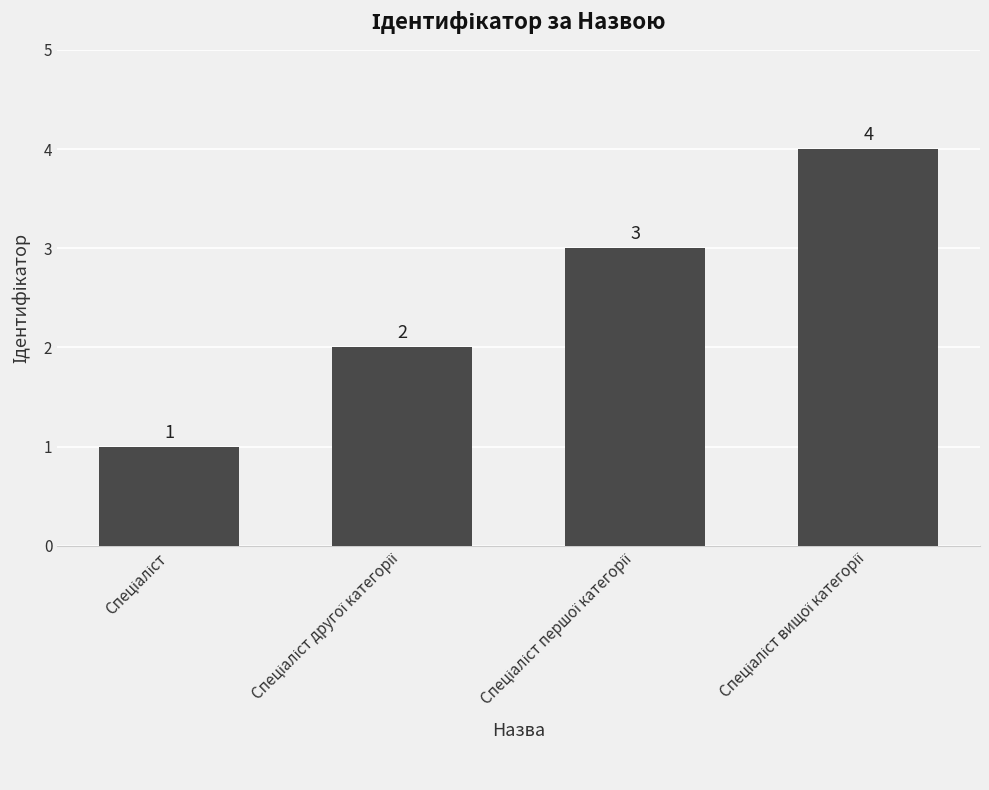

What is the difference between the maximum and minimum values?

3